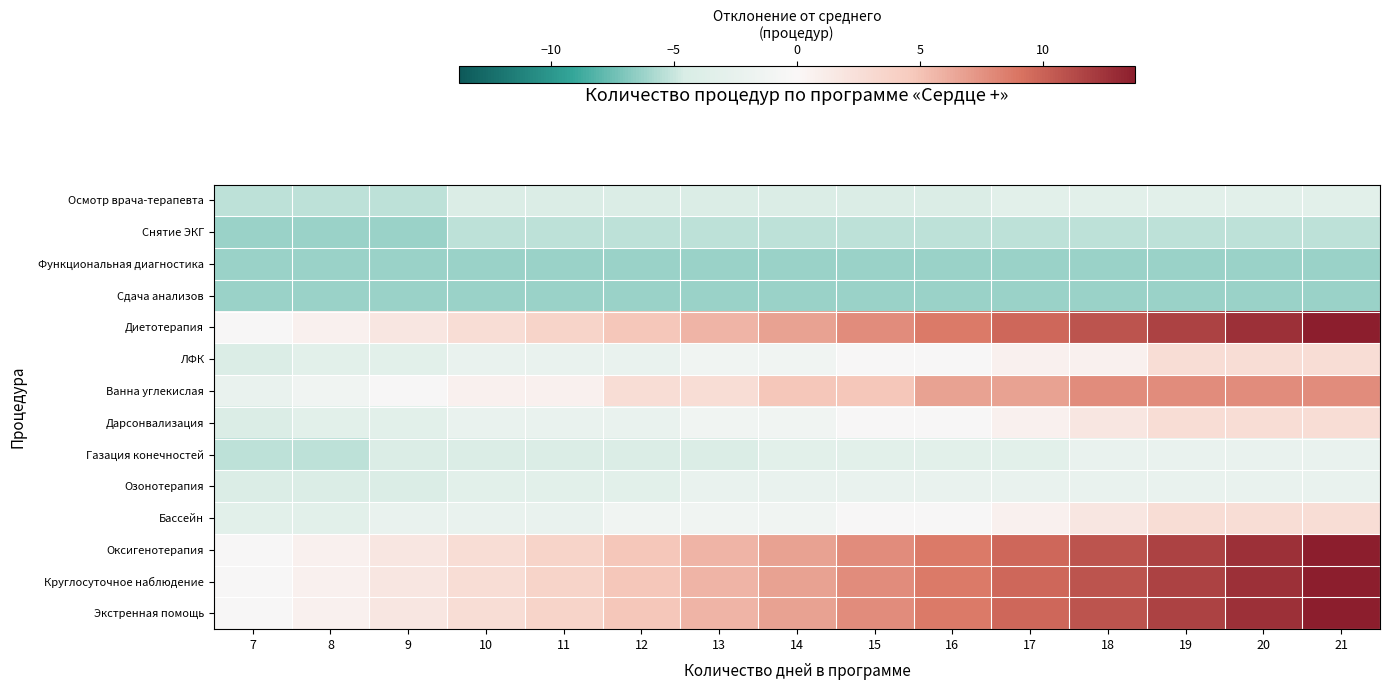

How many categories are shown in the chart?

15